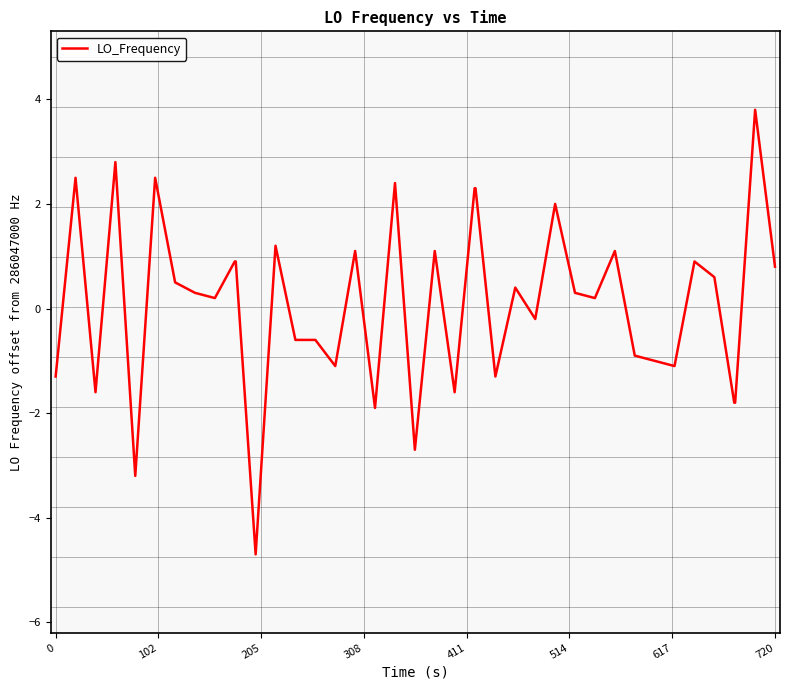

What is the difference between the maximum and minimum values?

8.5